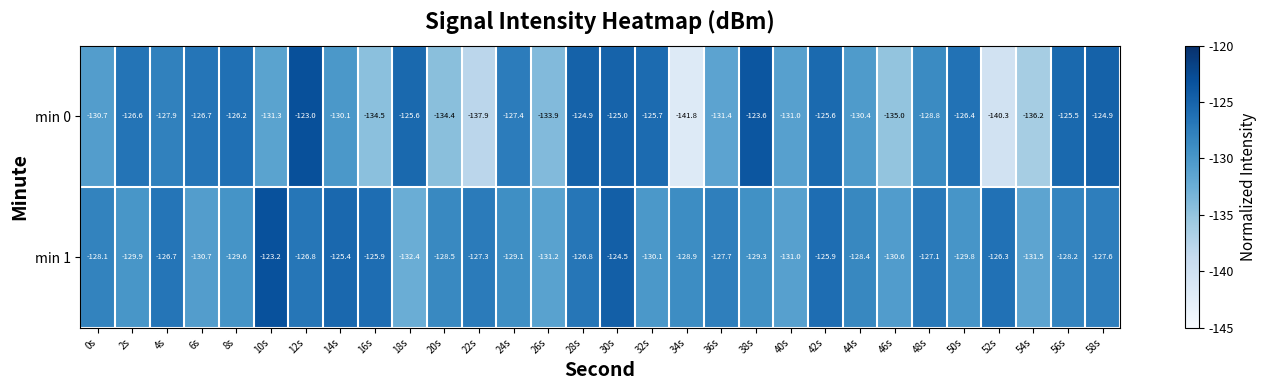

True or false: min 1 has a value of -131.2 at 26s.

True